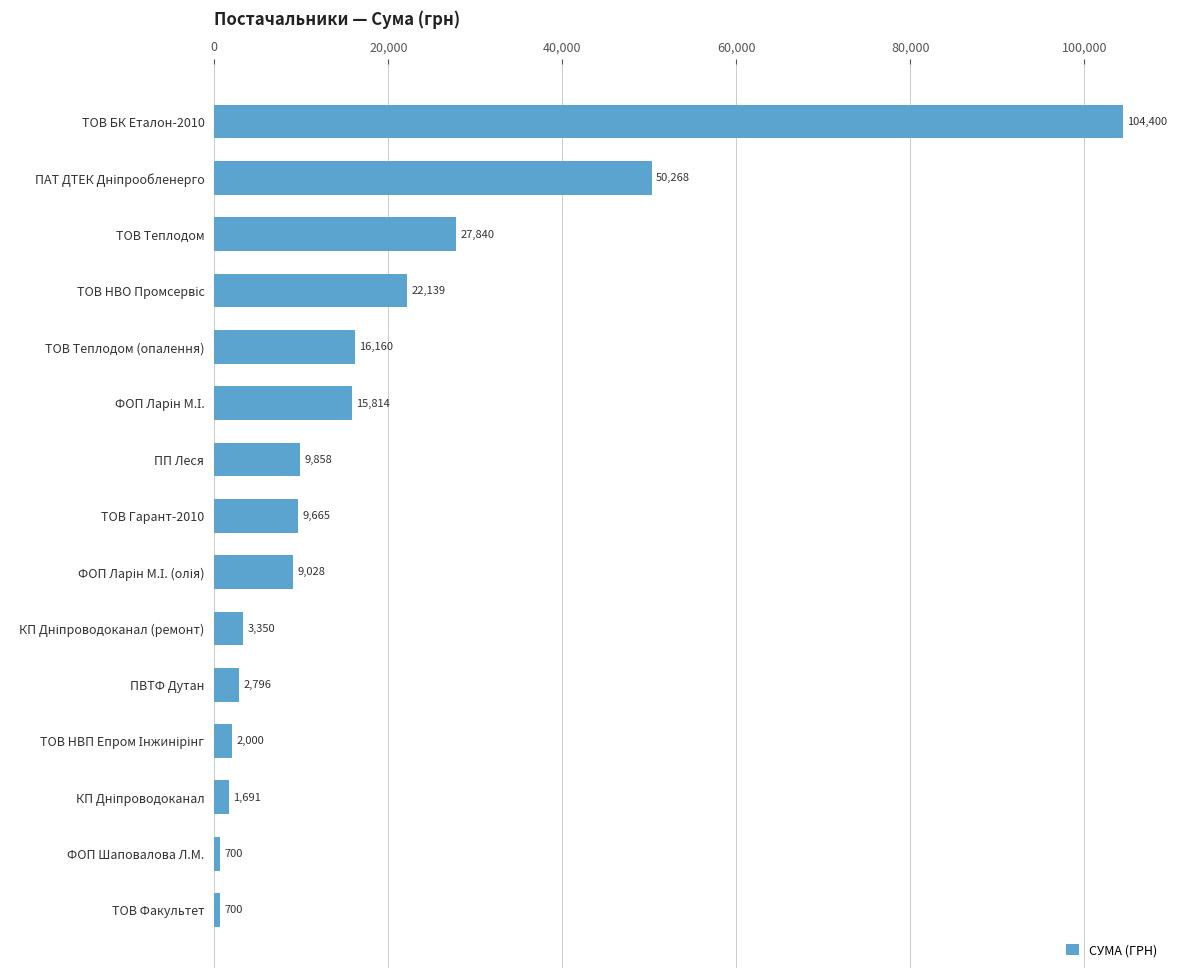

Between ТОВ Теплодом and ТОВ Гарант-2010, which is larger?

ТОВ Теплодом